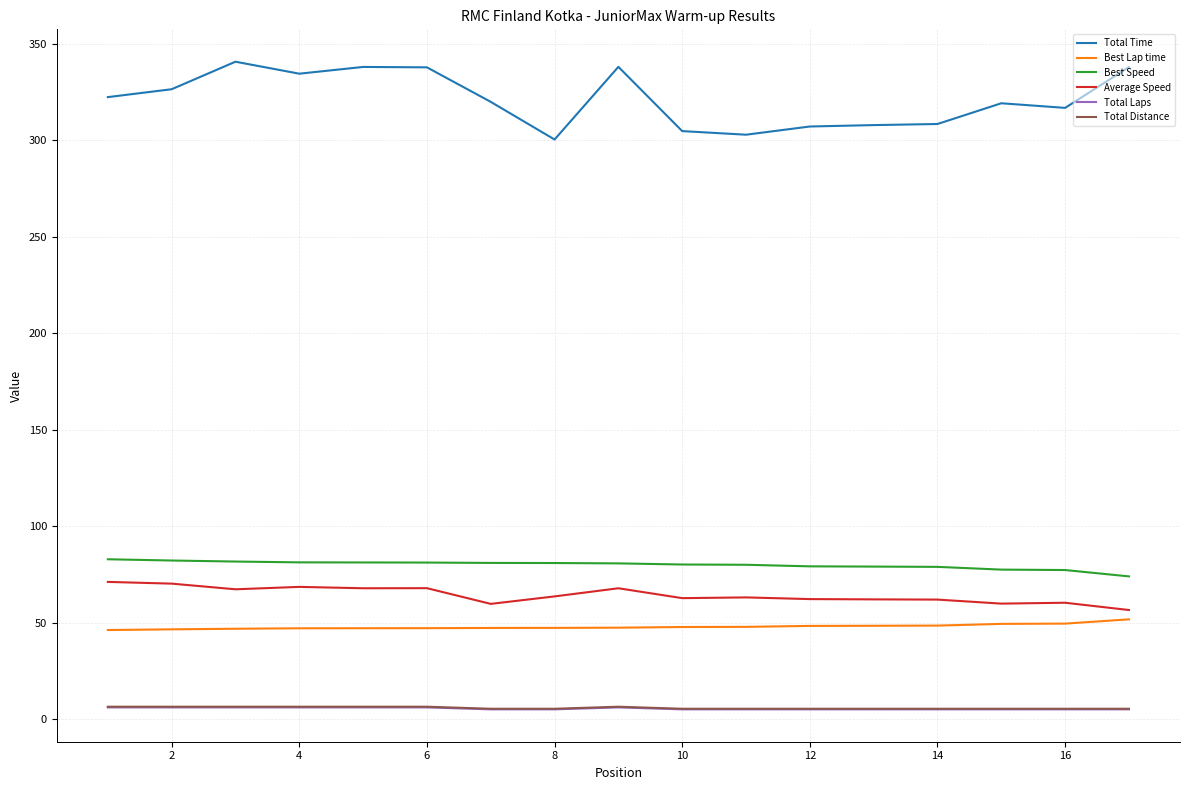

Which series has the widest spread of values?

Total Time